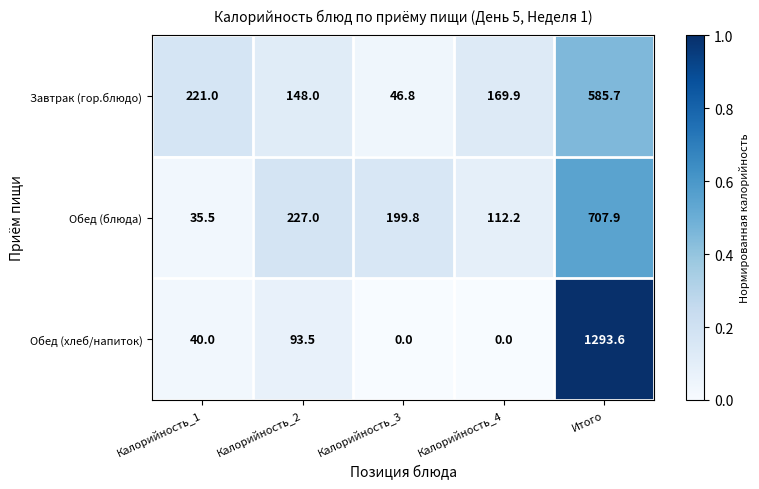

Which series changed the most between Калорийность_3 and Итого?

Обед (хлеб/напиток)